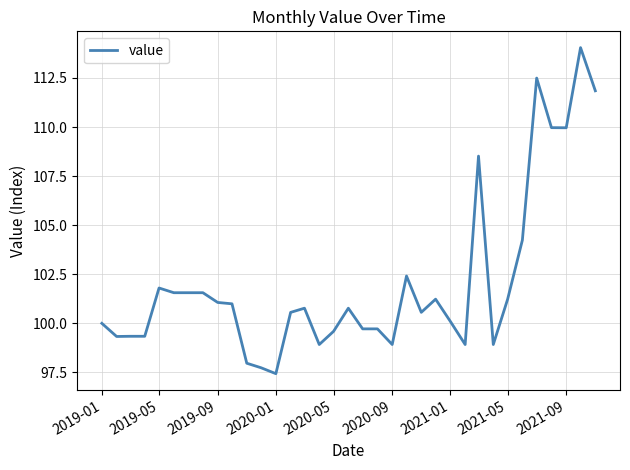

What is the maximum value shown in the chart?

114.0